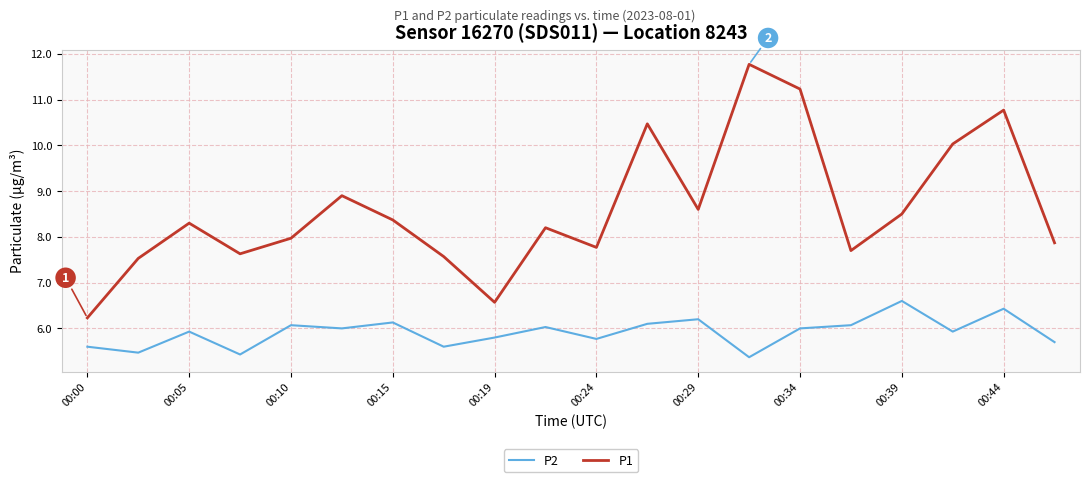

Count the number of data series in this chart.

2